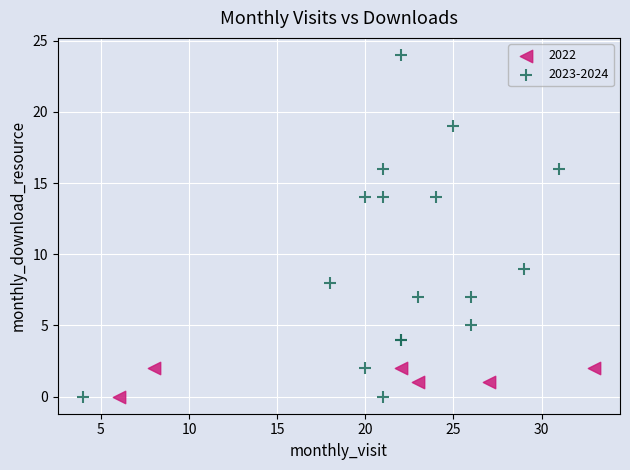

Which series has the widest spread of Y values?

2023-2024